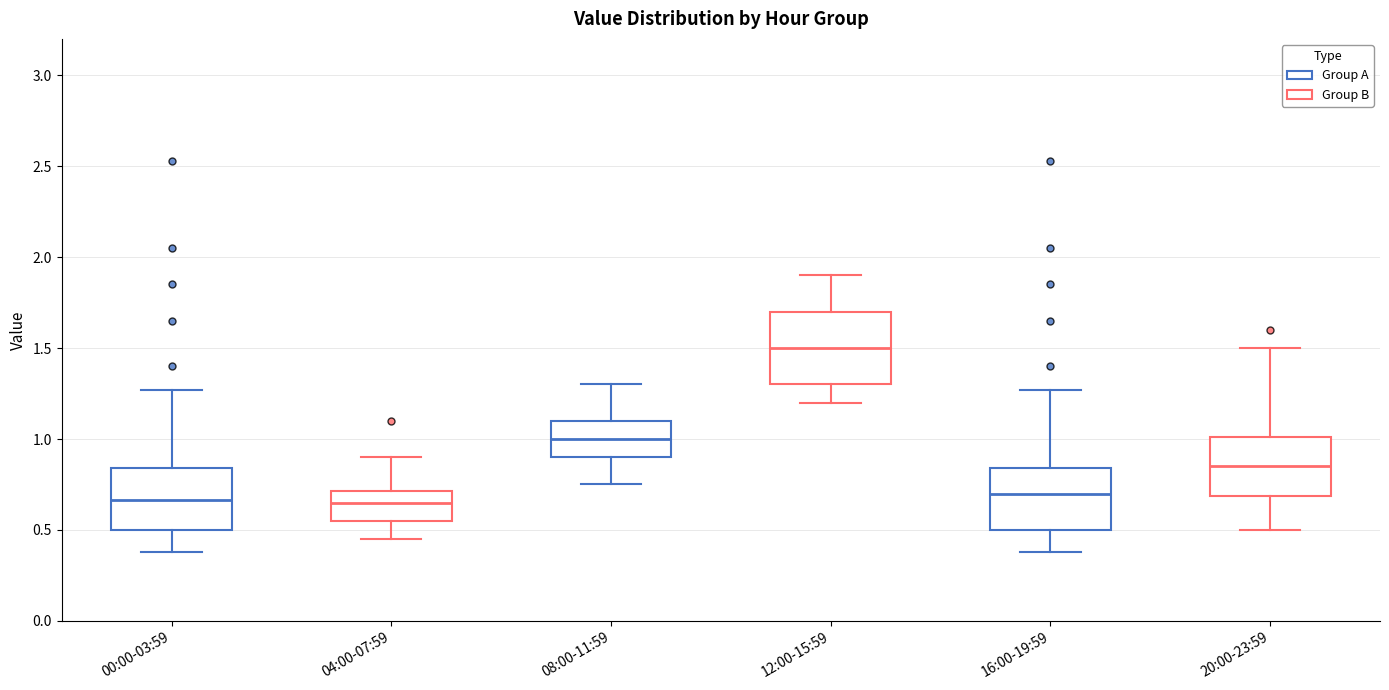

Reading left to right, read every box against the y-axis: the position of its median line, the range the box covers, and the ends of its whiskers. The values are not printed on the chart, so give them approximately, as read against the axis.

00:00-03:59: median 0.65, box 0.50 to 0.85, whiskers 0.40 to 1.25
04:00-07:59: median 0.65, box 0.55 to 0.70, whiskers 0.45 to 0.90
08:00-11:59: median 1.00, box 0.90 to 1.10, whiskers 0.75 to 1.30
12:00-15:59: median 1.50, box 1.30 to 1.70, whiskers 1.20 to 1.90
16:00-19:59: median 0.70, box 0.50 to 0.85, whiskers 0.40 to 1.25
20:00-23:59: median 0.85, box 0.70 to 1.00, whiskers 0.50 to 1.50